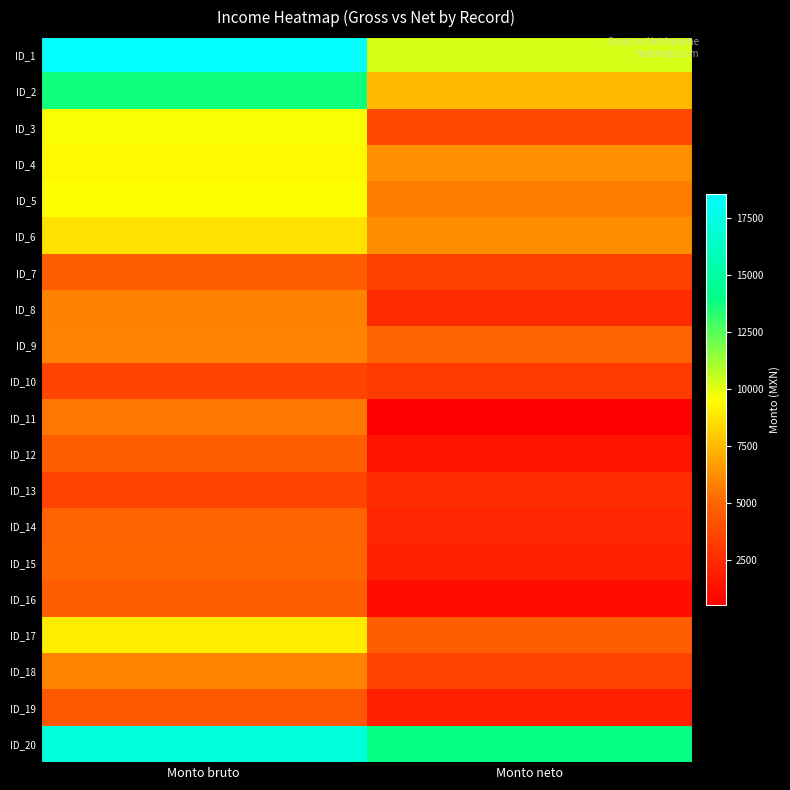

Which series has the largest total across all categories?

ID_20